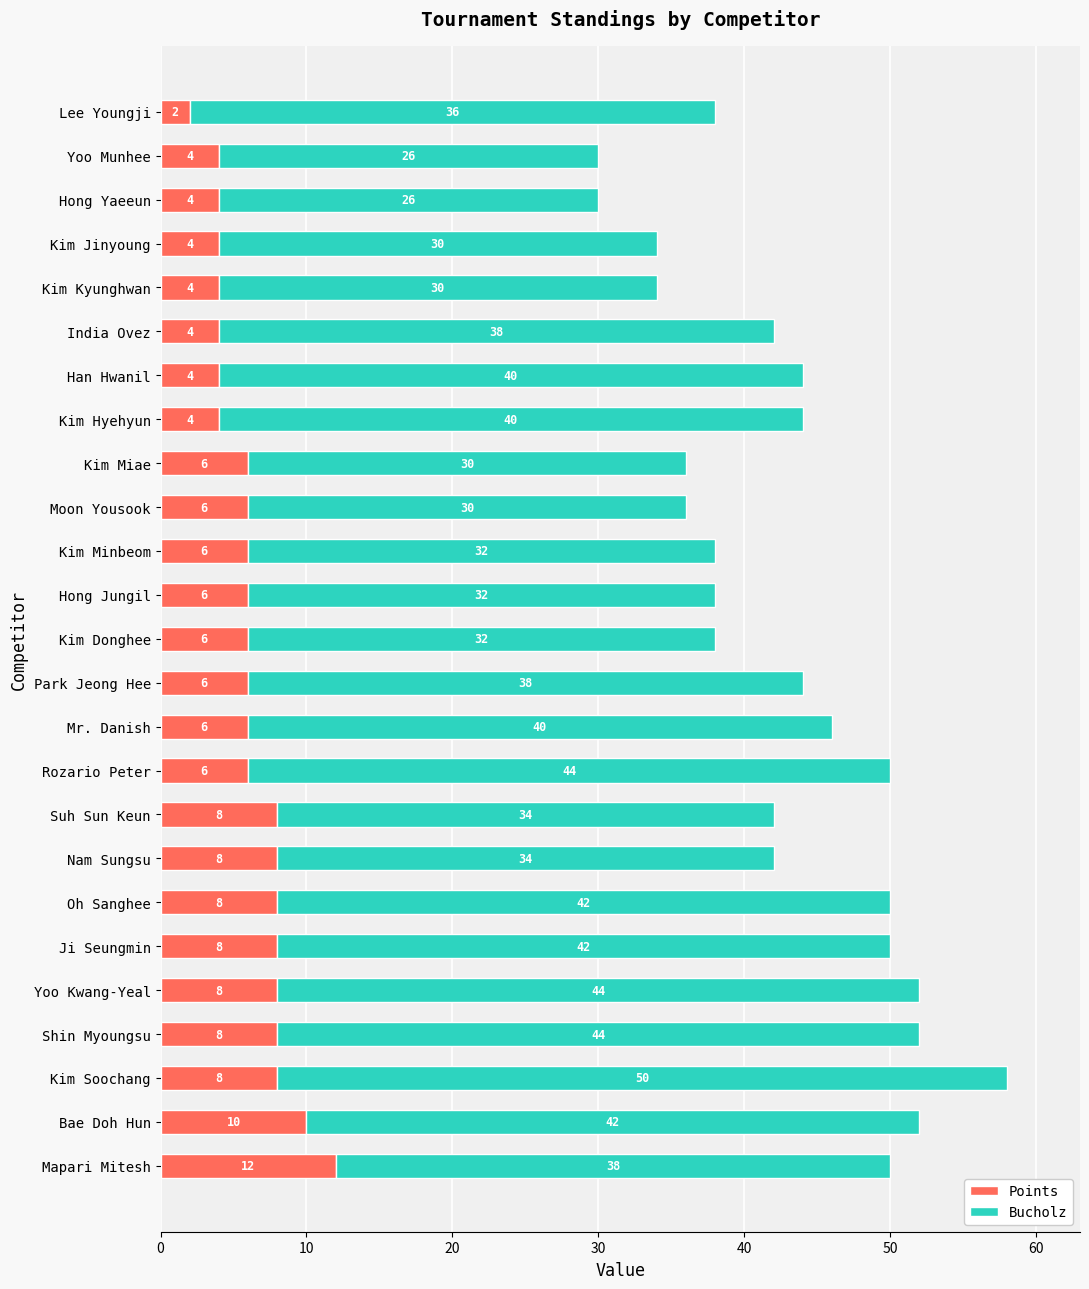

The value of Points at Han Hwanil is 4. True or false?

True